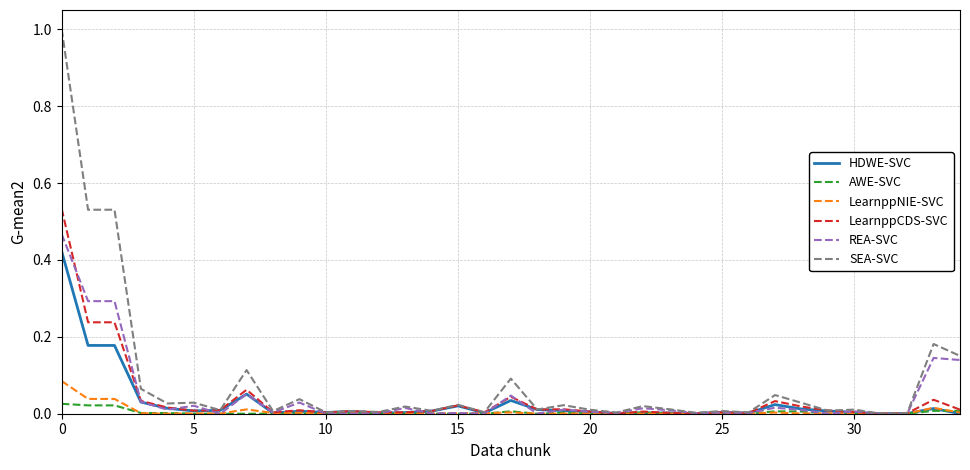

List the series in order of their peak value, lowest first.

AWE-SVC, LearnppNIE-SVC, HDWE-SVC, REA-SVC, LearnppCDS-SVC, SEA-SVC